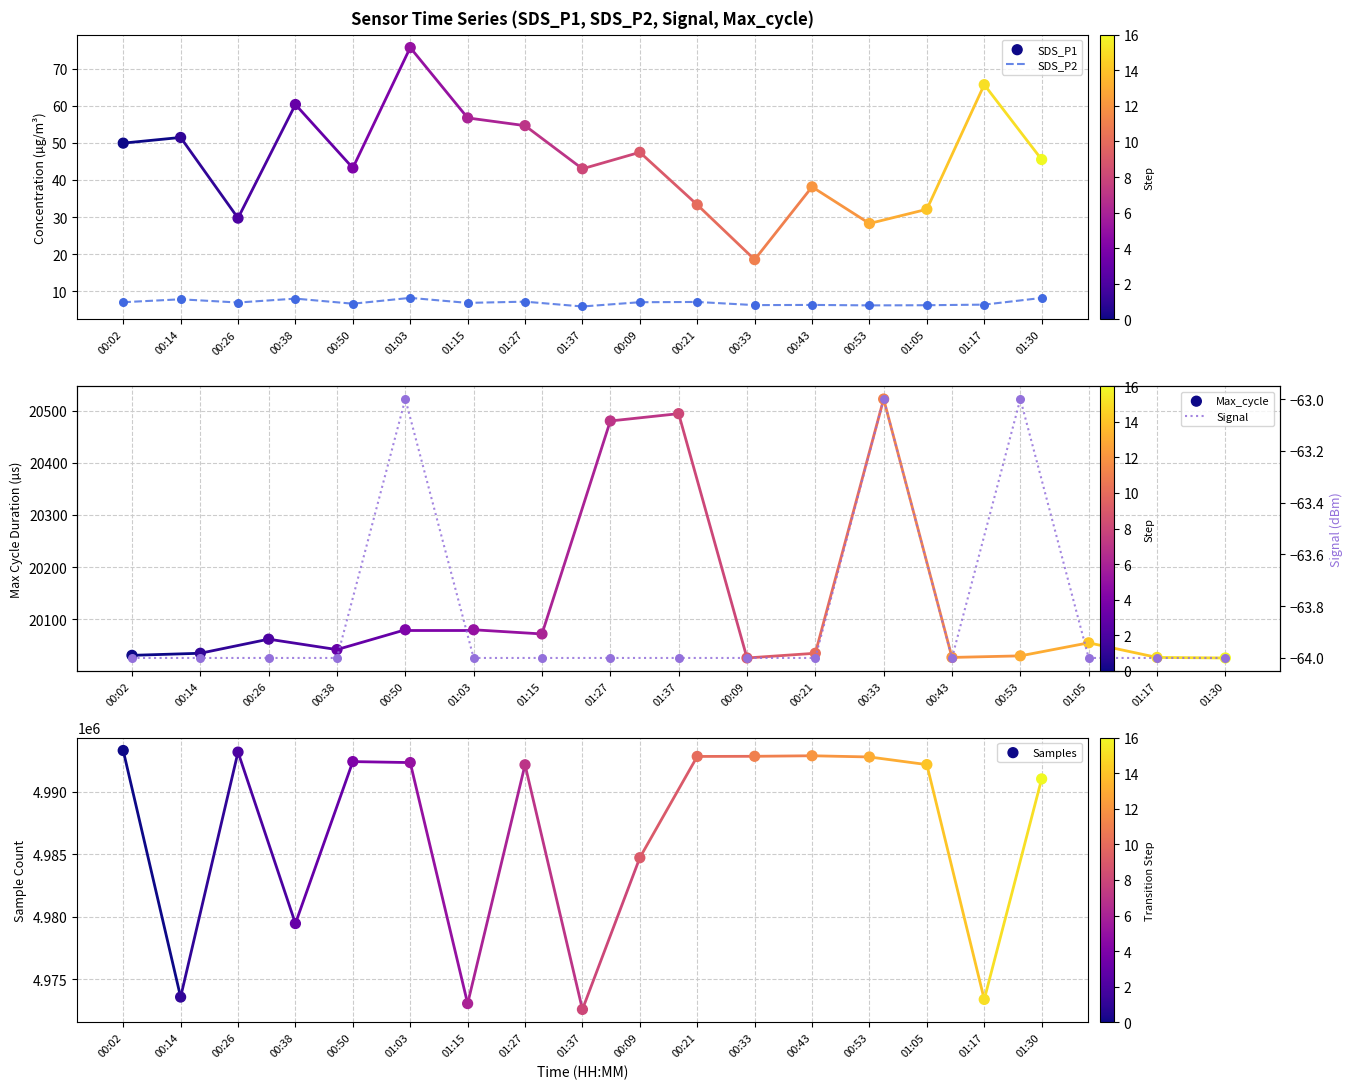

Which series has the largest Y range (max minus min)?

Samples